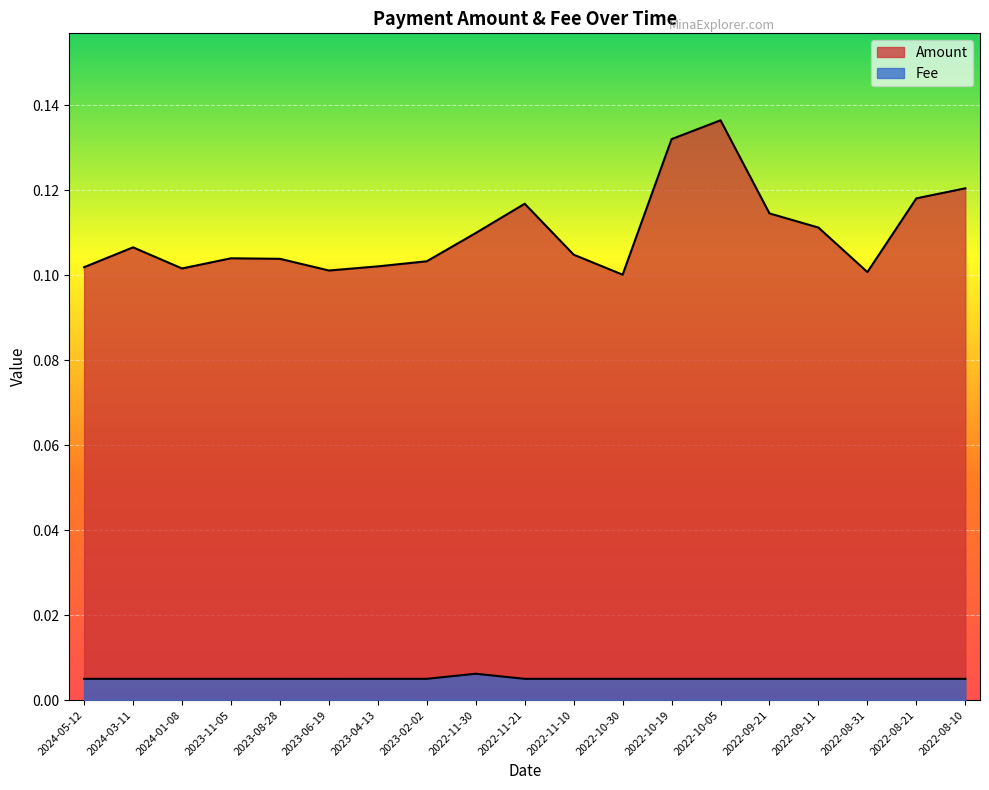

List the series in order of their peak value, highest first.

Amount, Fee